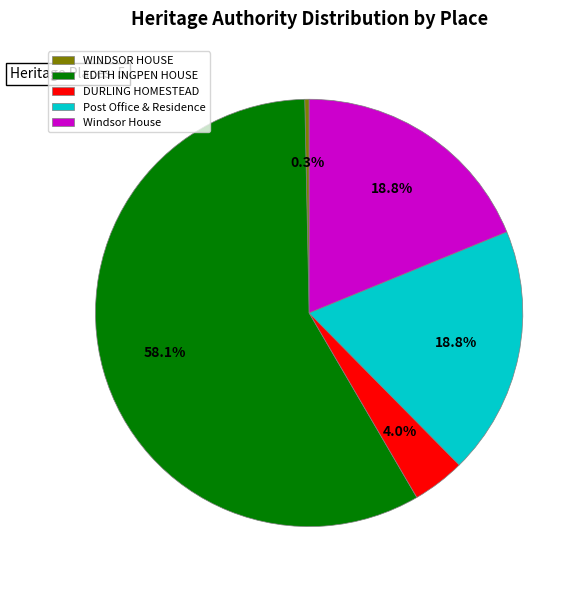

Approximately how many times larger is the value at Post Office & Residence compared to DURLING HOMESTEAD?

4.7